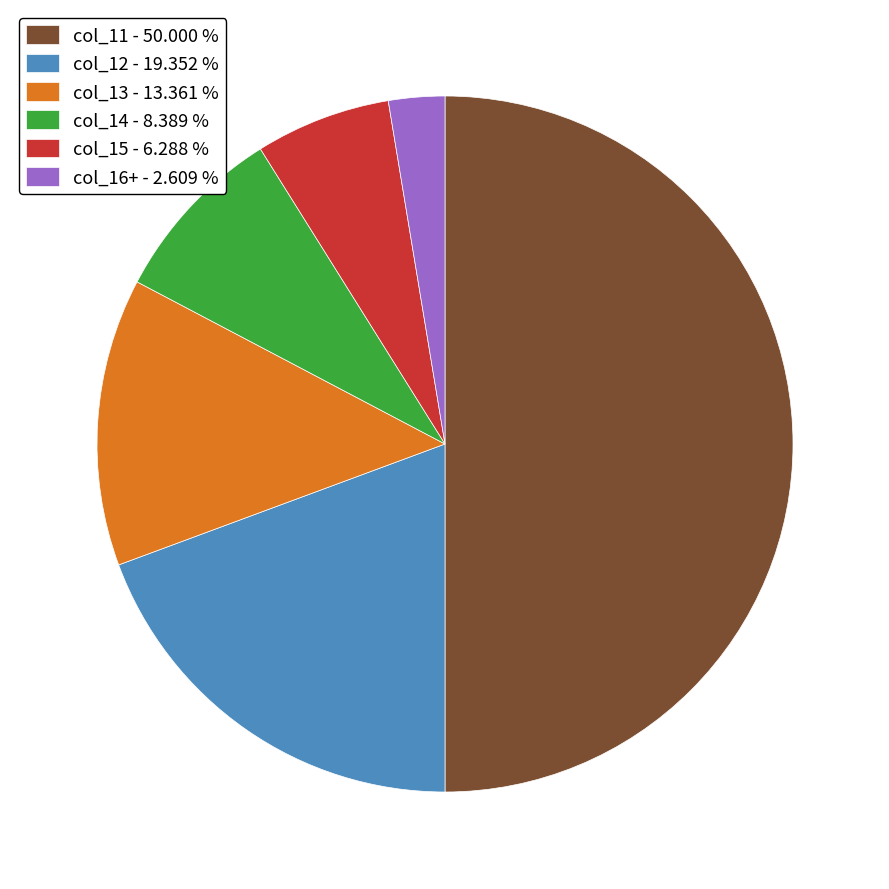

Between col_13 - 13.361 % and col_14 - 8.389 %, which is larger?

col_13 - 13.361 %